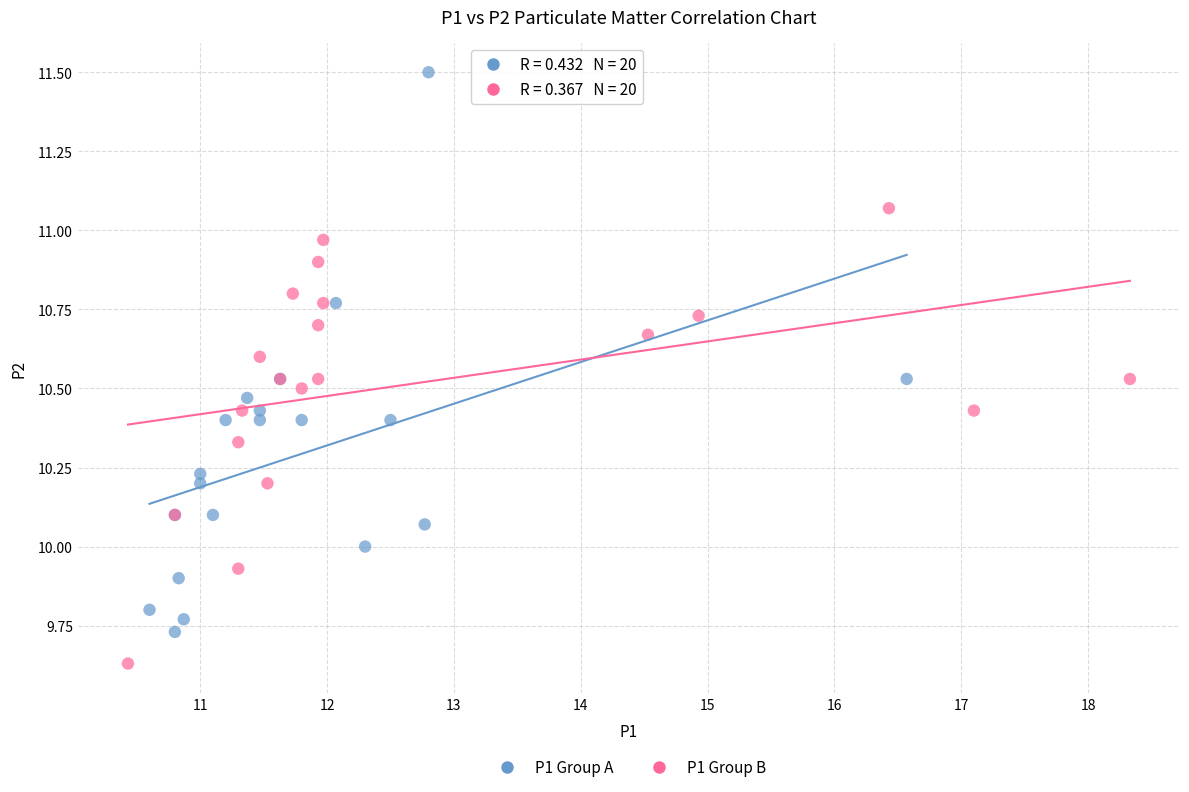

Which series contains the highest Y value?

P1 Group A